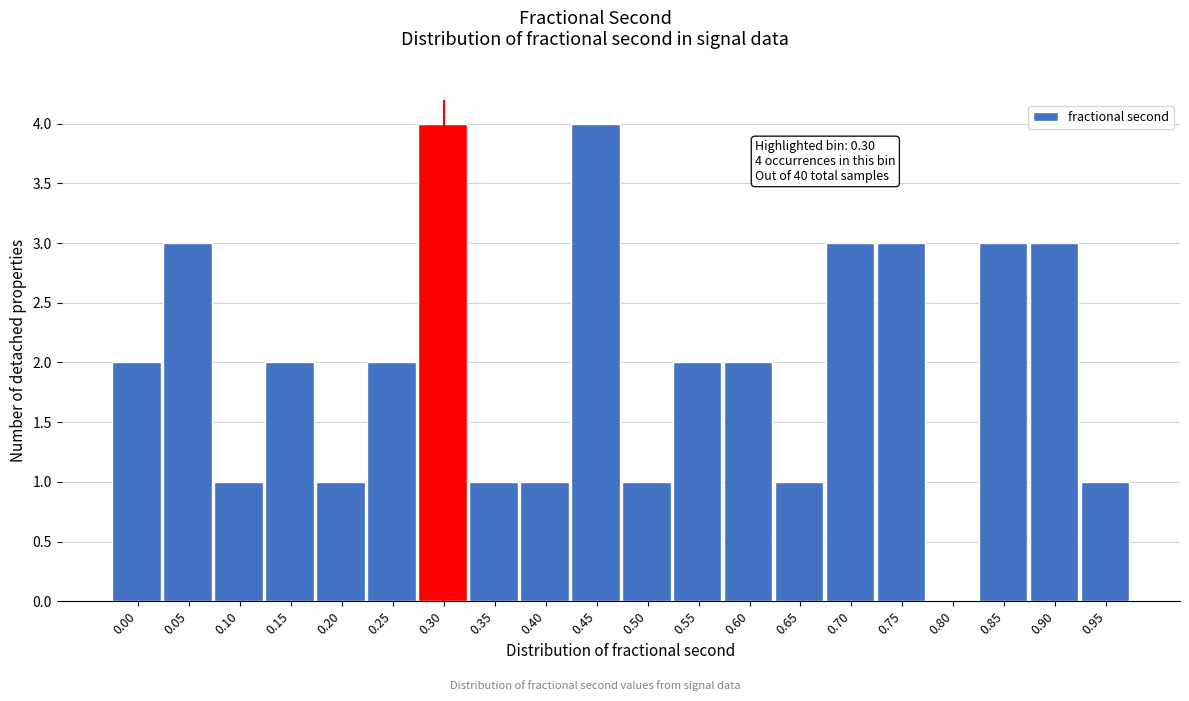

Reading left to right, extract all data points from this chart.

0.00=2	0.05=3	0.10=1	0.15=2	0.20=1	0.25=2	0.30=4	0.35=1	0.40=1	0.45=4	0.50=1	0.55=2	0.60=2	0.65=1	0.70=3	0.75=3	0.80=0	0.85=3	0.90=3	0.95=1